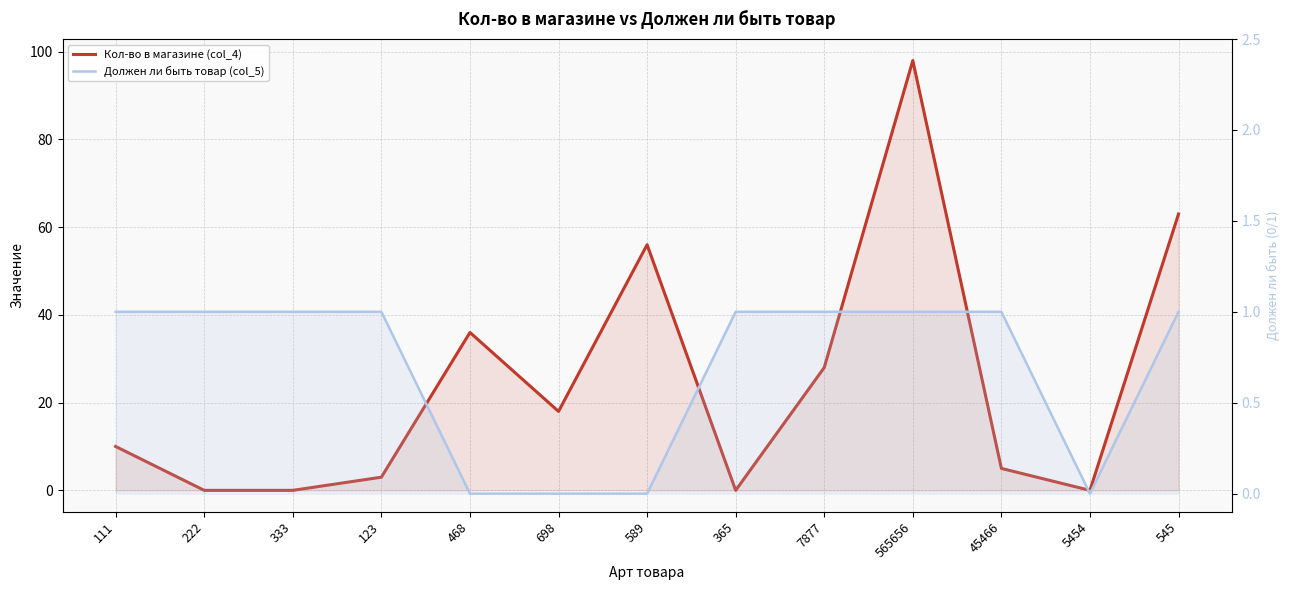

Which series ends up on top after the final intersection of Должен ли быть товар (col_5) and Кол-во в магазине (col_4)?

Кол-во в магазине (col_4)